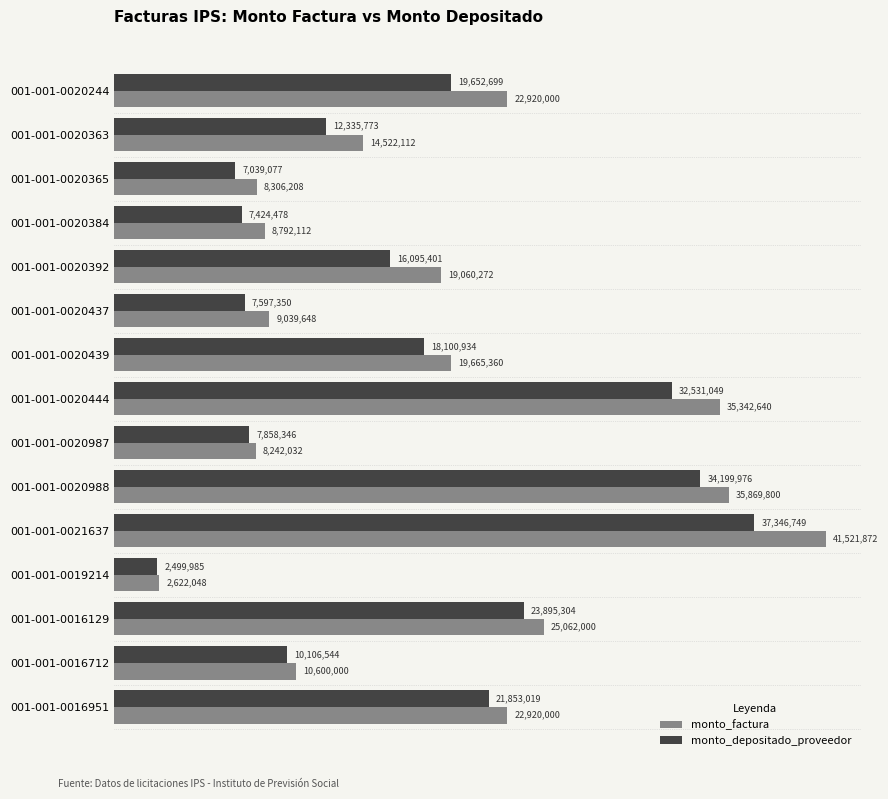

What are all the series names shown in the legend?

monto_factura, monto_depositado_proveedor